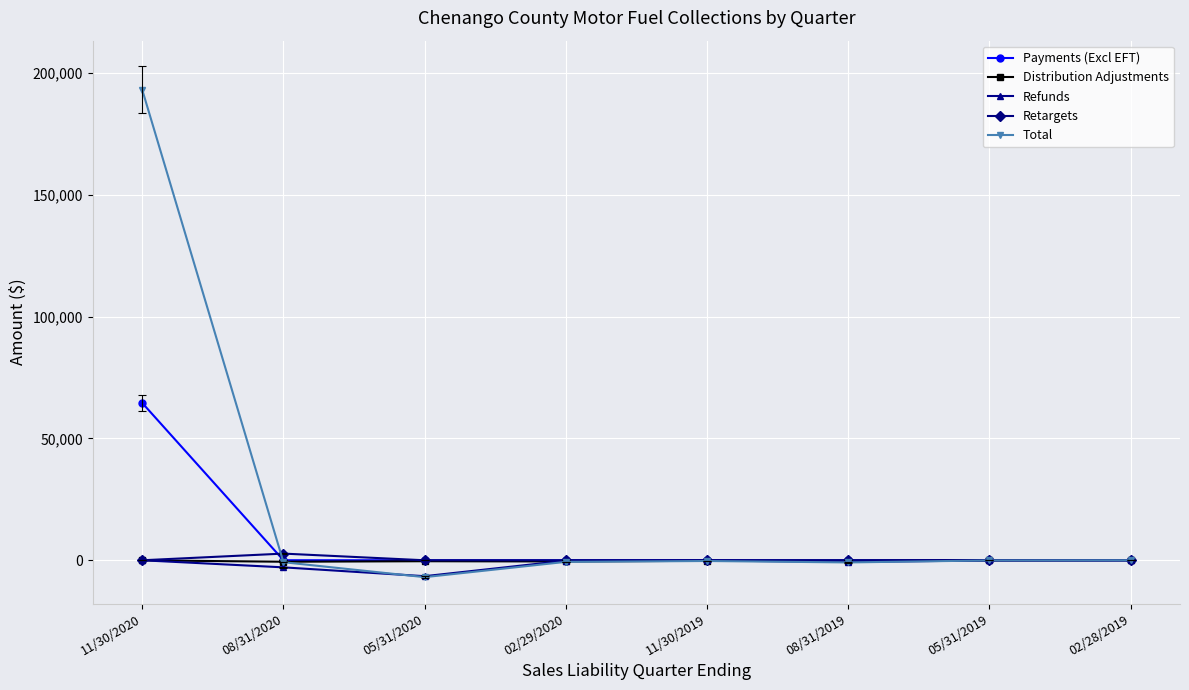

What position from the right is 02/29/2020?

5